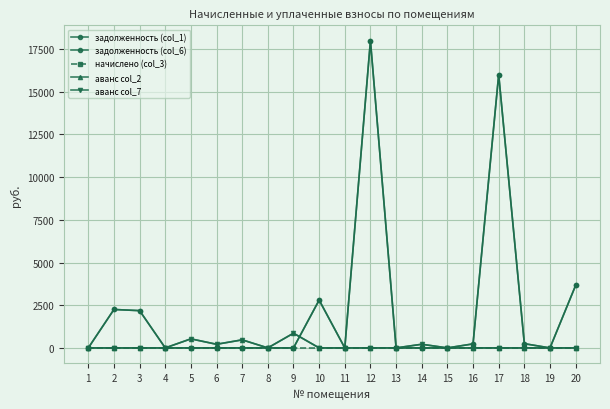

Does the chart have visible grid lines?

Yes